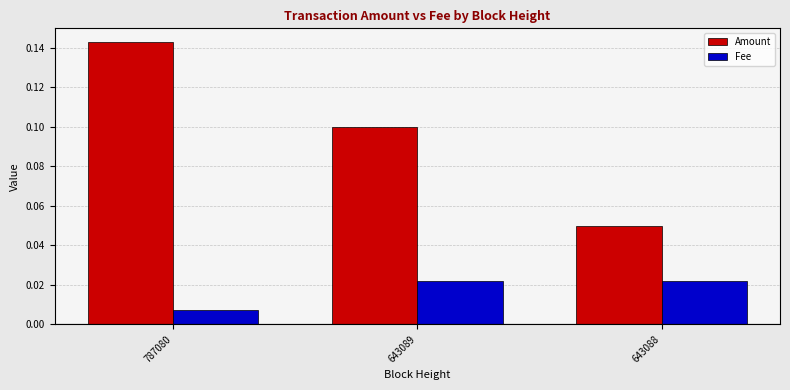

List the labels in order of Amount value, smallest first.

643088, 643089, 787080